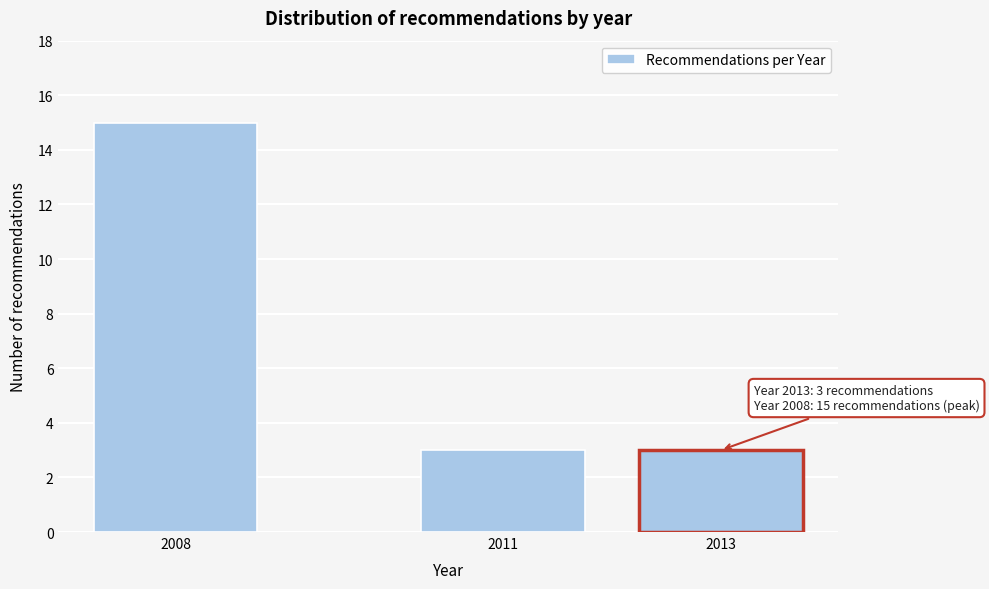

Reading left to right, list all the values displayed in this chart.

15	3	3